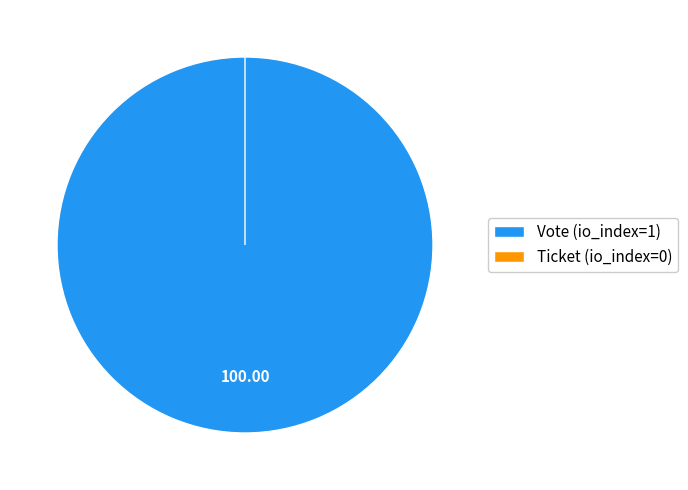

To the nearest percent, what is the average slice percentage?

50%